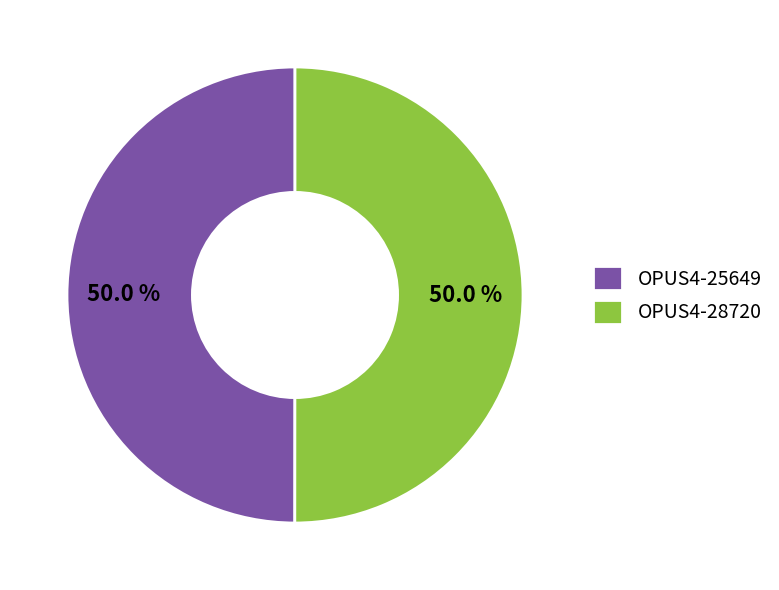

What is the ratio of the value at OPUS4-28720 to the value at OPUS4-25649?

1.0